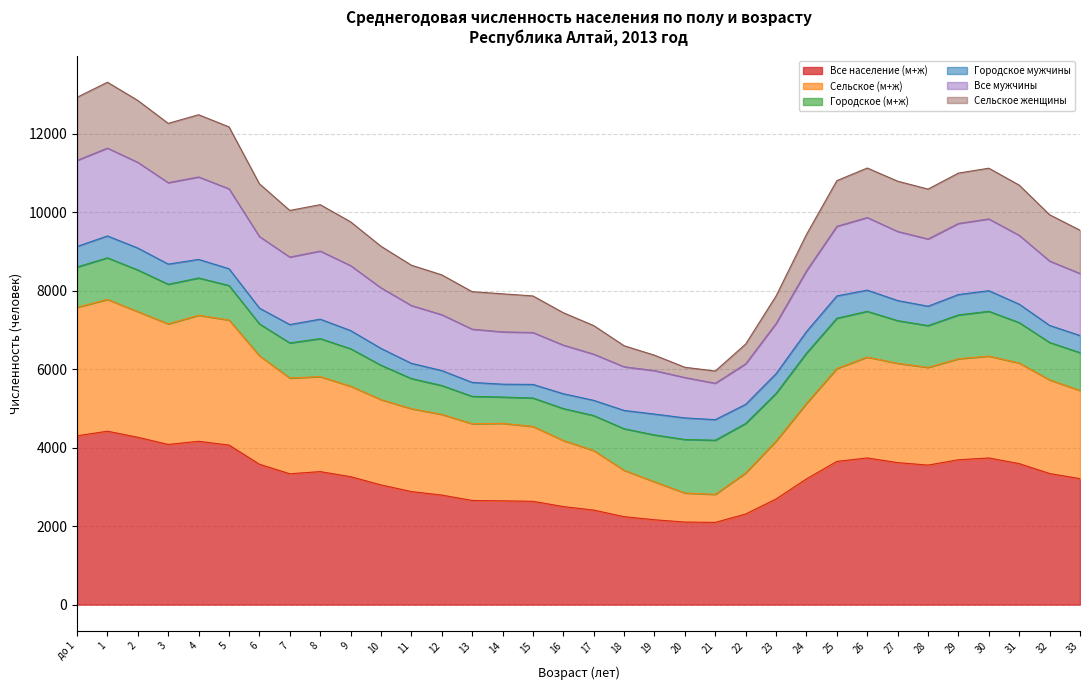

At which label does Все мужчины reach its peak?

1